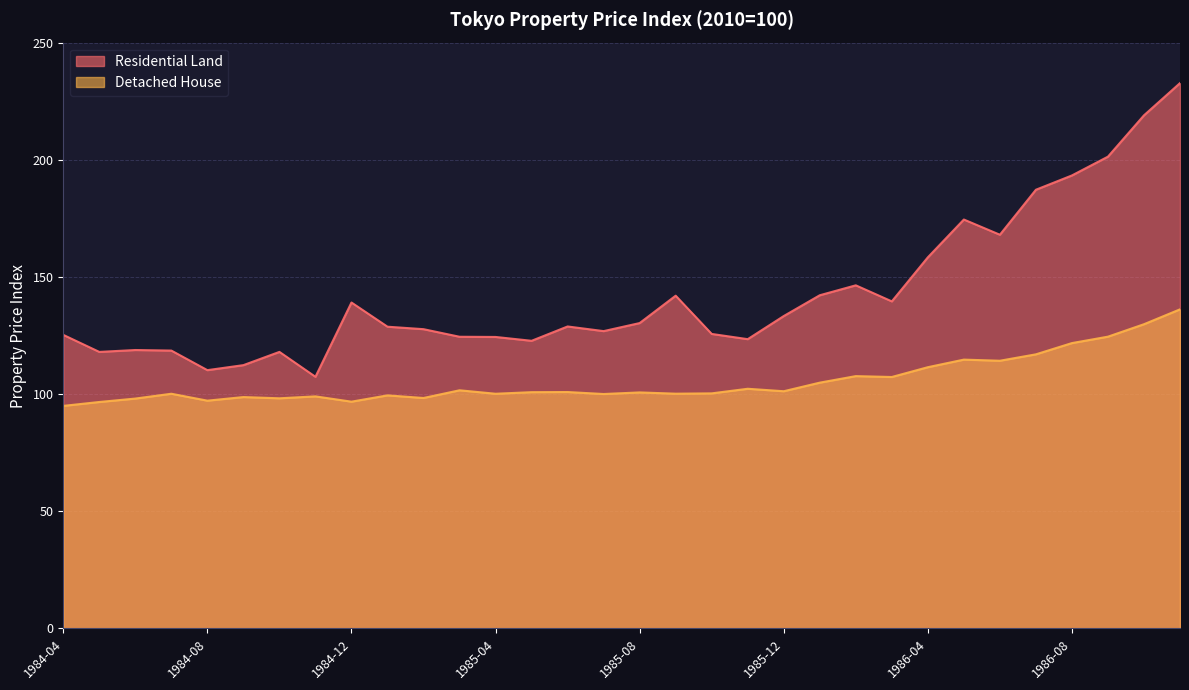

Reading left to right, what are all the values shown in this chart?

Residential Land: 125.3	118.0	118.8	118.6	110.2	112.3	118.0	107.4	139.1	128.8	127.7	124.5	124.4	122.7	128.9	126.9	130.3	142.0	125.7	123.4	133.3	142.2	146.4	139.6	158.4	174.5	168.0	187.2	193.3	201.3	219.0	232.7
Detached House: 95.0	96.6	98.1	100.1	97.2	98.7	98.2	99.0	96.8	99.4	98.3	101.6	100.1	100.8	100.9	100.0	100.7	100.2	100.3	102.3	101.2	104.9	107.7	107.3	111.5	114.7	114.2	117.0	121.8	124.5	129.8	136.2